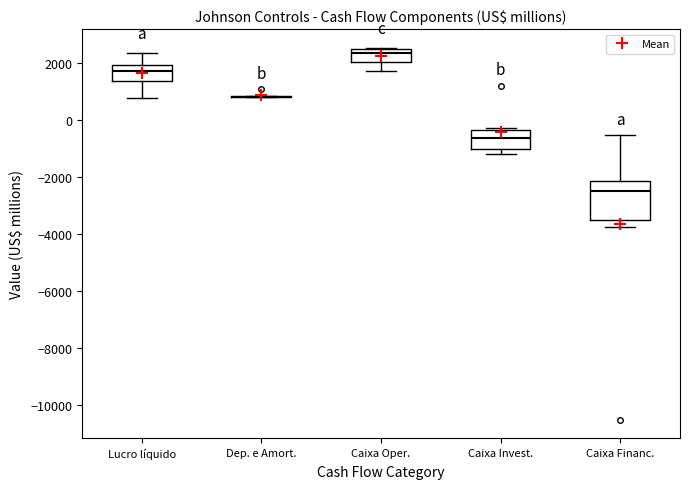

Reading left to right, read every box against the y-axis: the position of its median line, the range the box covers, and the ends of its whiskers. The values are not printed on the chart, so give them approximately, as read against the axis.

Lucro líquido: median 1800, box 1400 to 2000, whiskers 800 to 2400
Dep. e Amort.: box collapsed to a line at 800, whiskers 800 to 800
Caixa Oper.: median 2400, box 2000 to 2600, whiskers 1800 to 2600
Caixa Invest.: median -600, box -1000 to -400, whiskers -1200 to -200
Caixa Financ.: median -2400, box -3600 to -2200, whiskers -3800 to -600